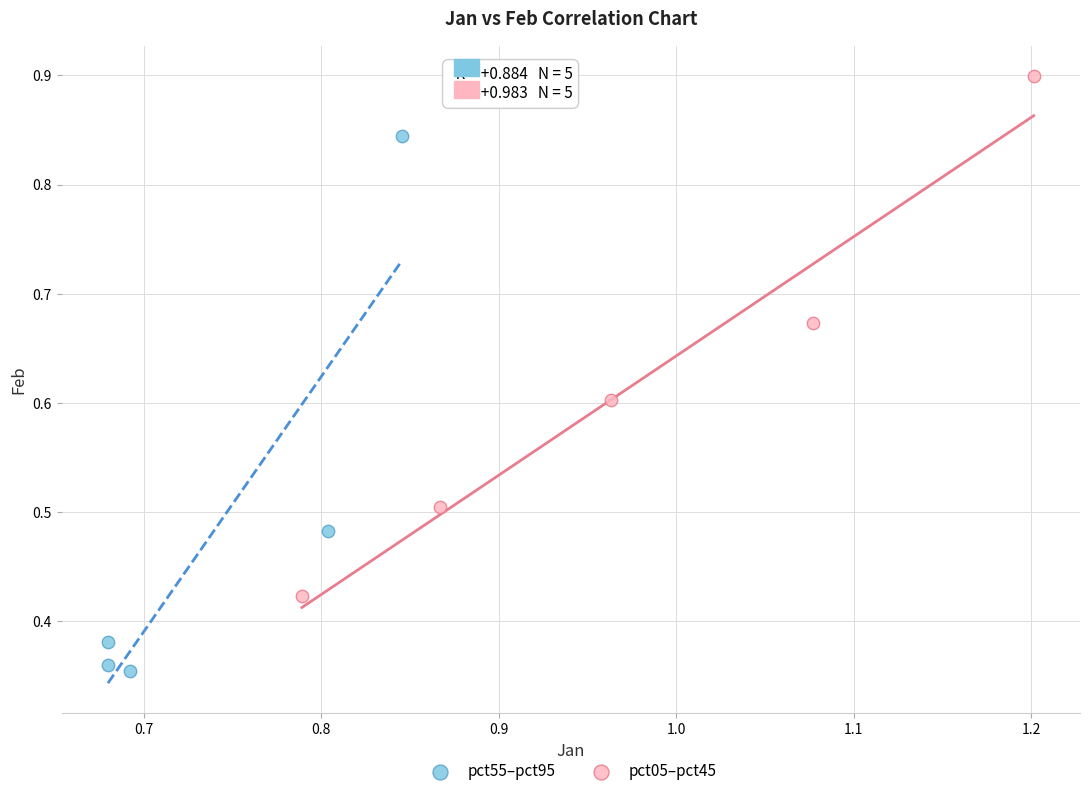

Which series reaches the maximum Y coordinate?

pct05–pct45